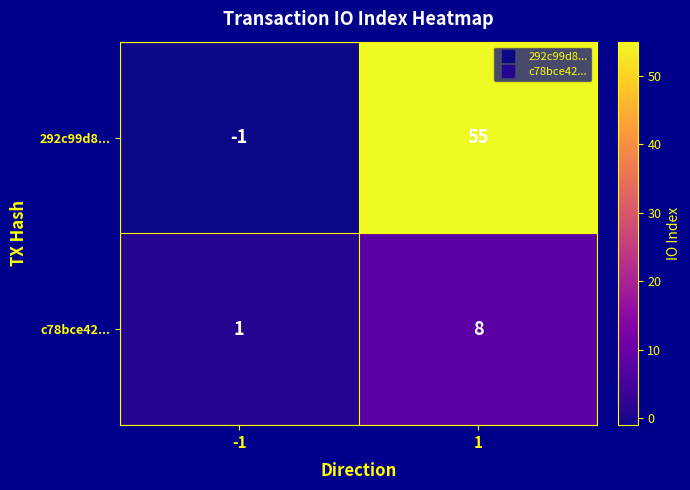

What value does the 292c99d8... series have at 1?

55